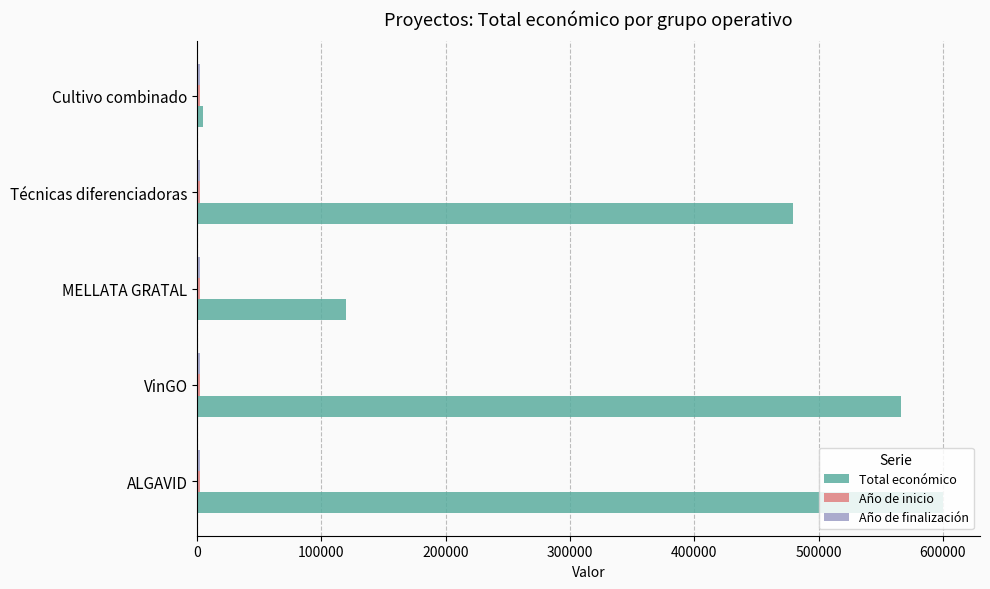

Which series has the widest spread of values?

Total económico